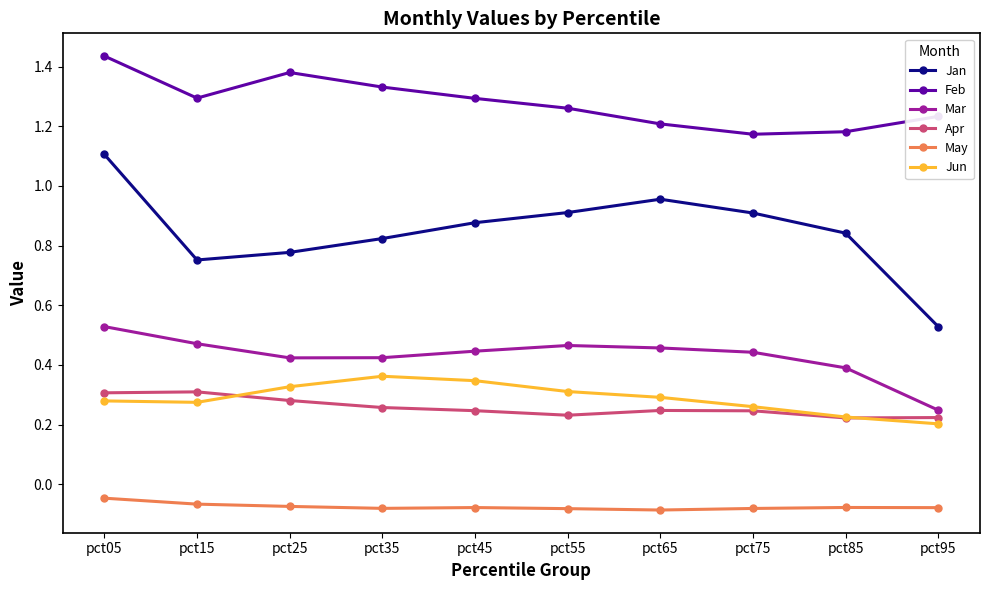

True or false: Feb and Mar intersect in this chart.

False